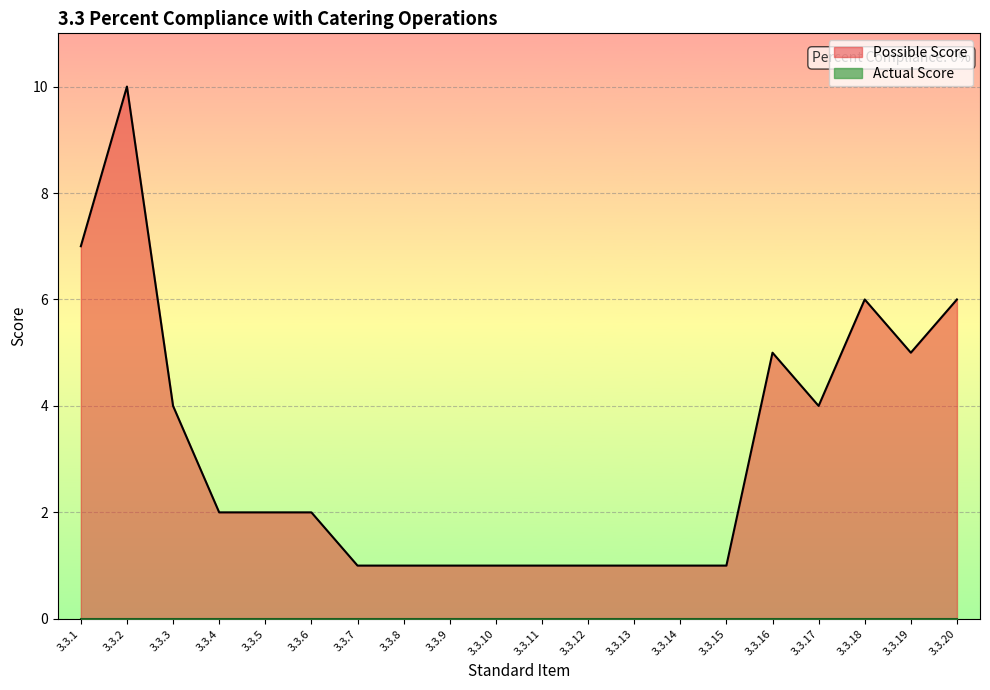

What is the change in value from 3.3.6 to 3.3.12?

-1